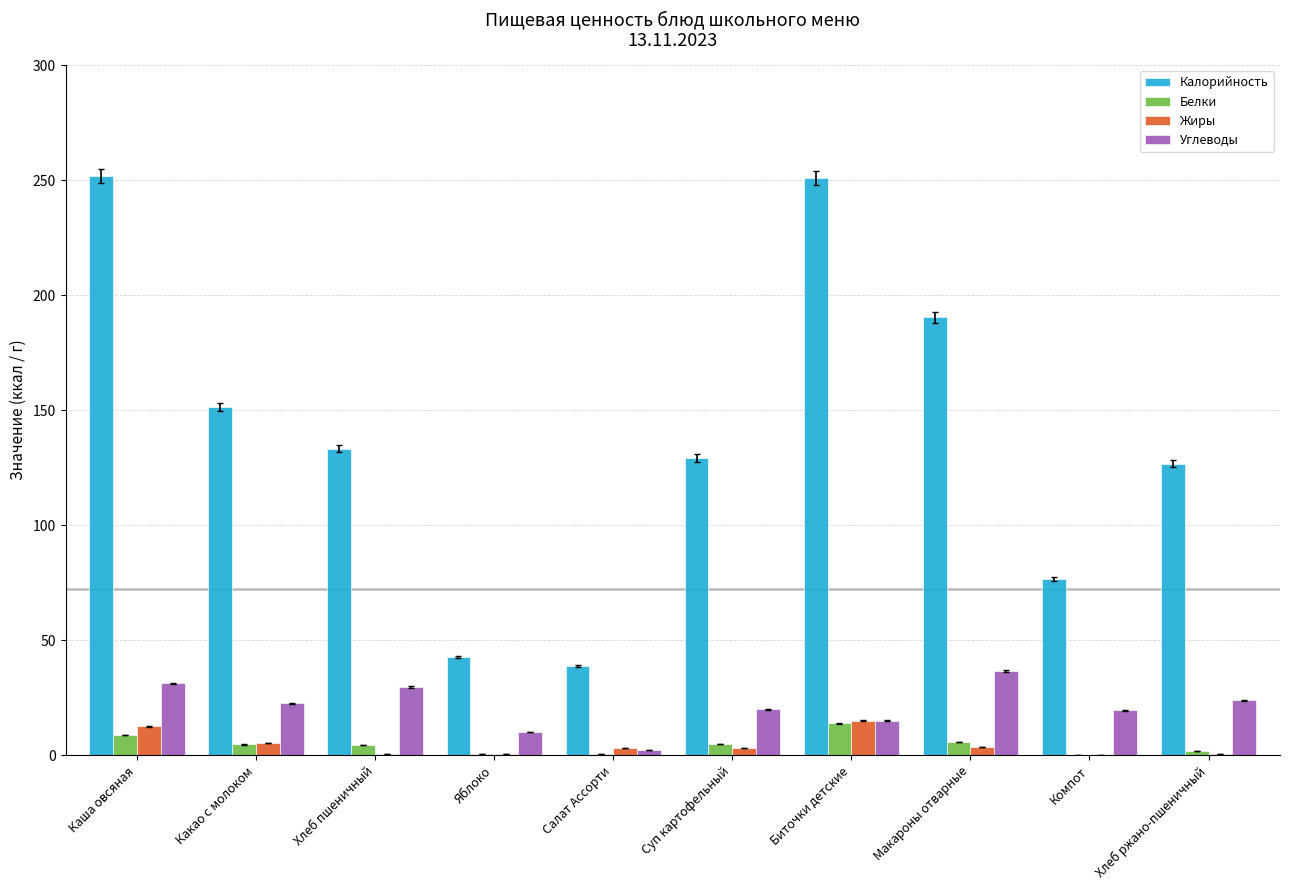

Which series has the largest total across all categories?

Калорийность